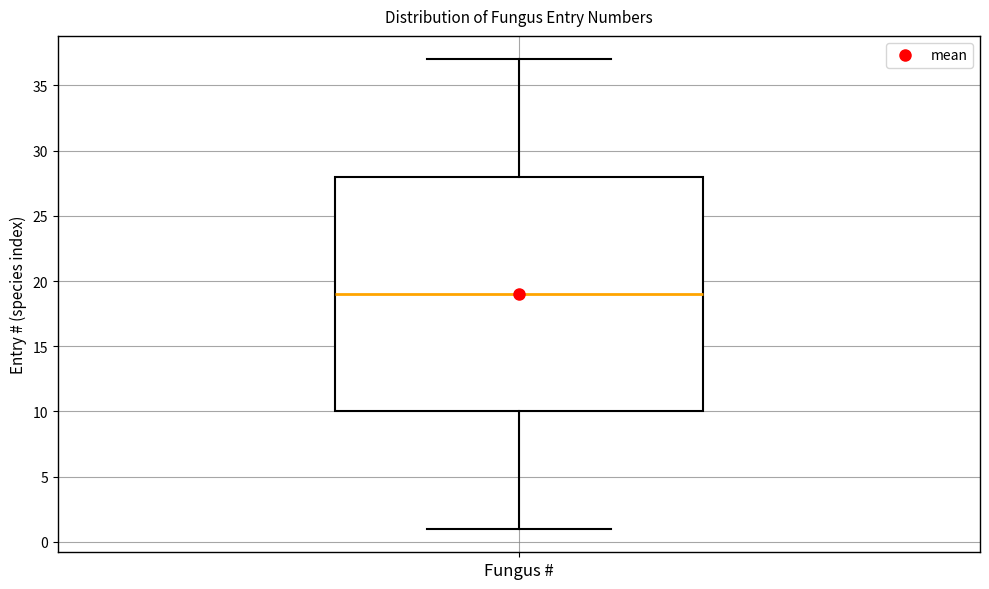

Where does the median line of the box for Fungus # sit on the y-axis? The values are not printed on the chart, so give them approximately, as read against the axis.

19